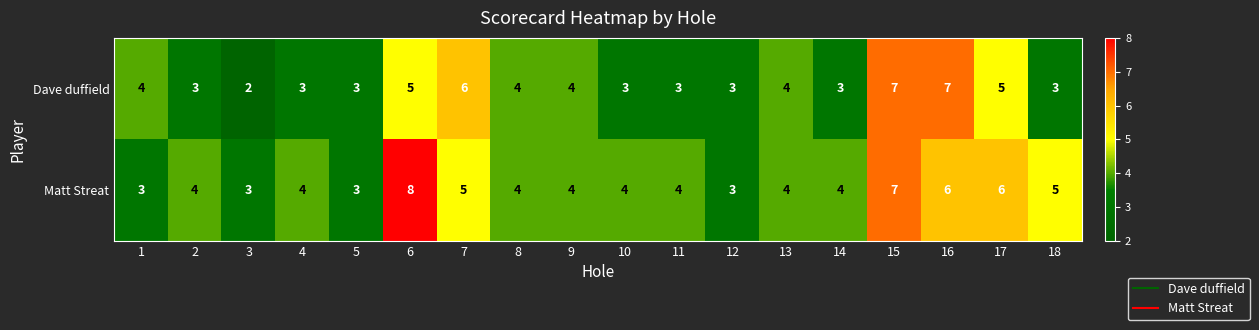

At 18, list the series in order from largest to smallest.

Matt Streat, Dave duffield